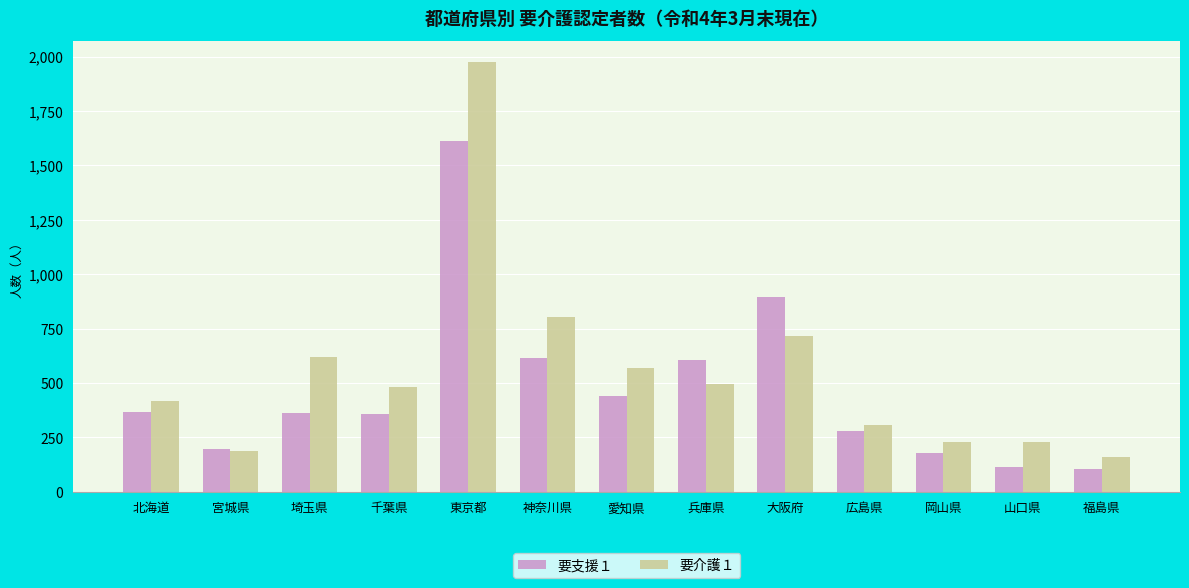

What is the difference between the 要支援１ values at 千葉県 and 山口県?

246